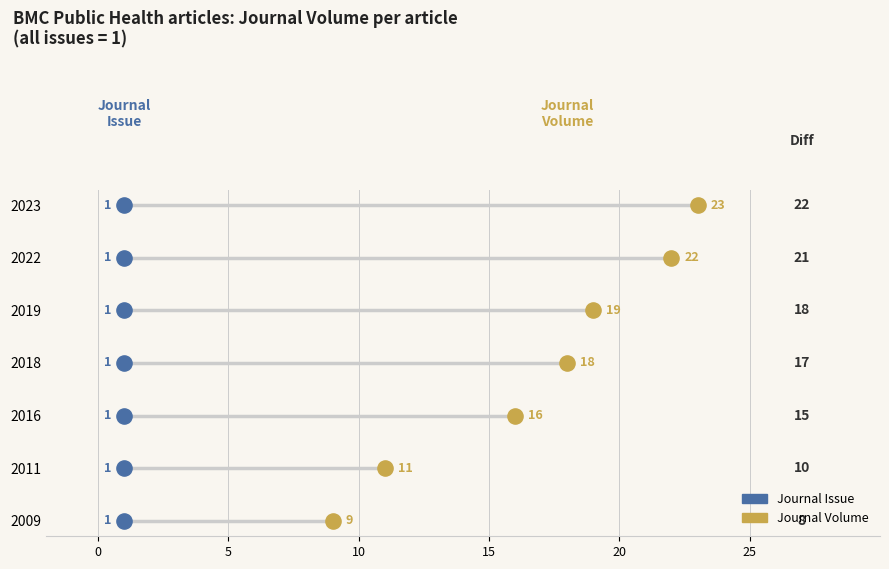

Which series contains the lowest Y value?

Journal Issue